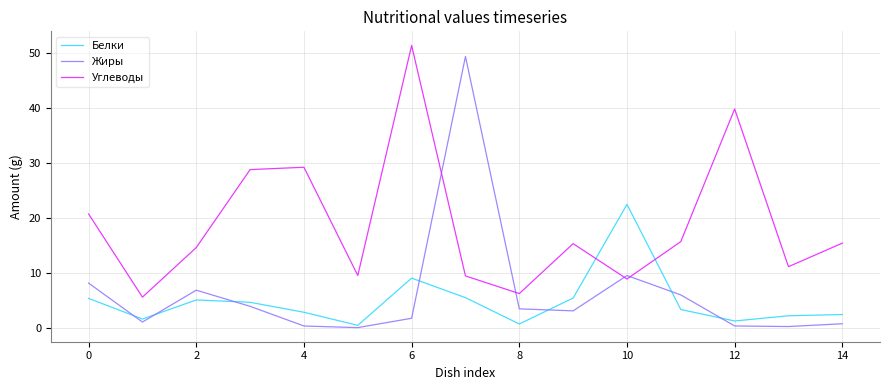

Reading right to left, list all the values displayed in this chart.

Белки: 2.5	2.2	1.3	3.4	22.5	5.5	0.8	5.5	9.1	0.5	2.9	4.7	5.1	1.7	5.4
Жиры: 0.8	0.3	0.4	6.0	9.5	3.1	3.5	49.3	1.8	0.1	0.4	4.0	6.9	1.1	8.2
Углеводы: 15.4	11.2	39.8	15.7	8.9	15.3	6.3	9.5	51.3	9.6	29.2	28.8	14.6	5.6	20.7